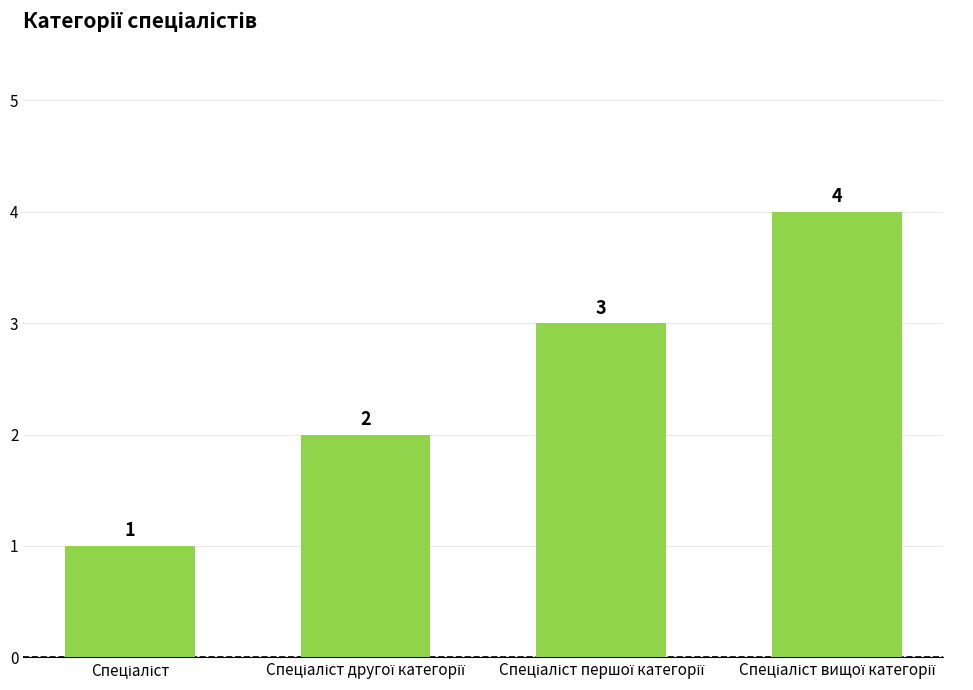

What is the value of the 1st bar from the left?

1